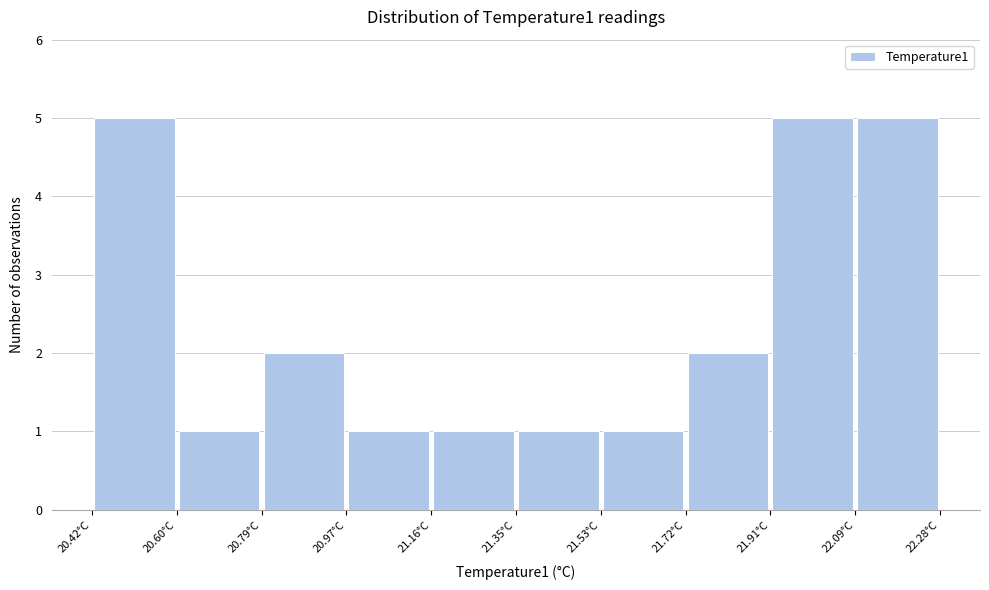

Reading left to right, transcribe this chart: for each bar, give the range it covers on the x-axis and its height. Neither the bar edges nor the heights are printed on the chart, so give them approximately, as read against the axes.

20.42 to 20.60: 5
20.60 to 20.78: 1
20.78 to 20.98: 2
20.98 to 21.16: 1
21.16 to 21.34: 1
21.34 to 21.54: 1
21.54 to 21.72: 1
21.72 to 21.90: 2
21.90 to 22.10: 5
22.10 to 22.28: 5